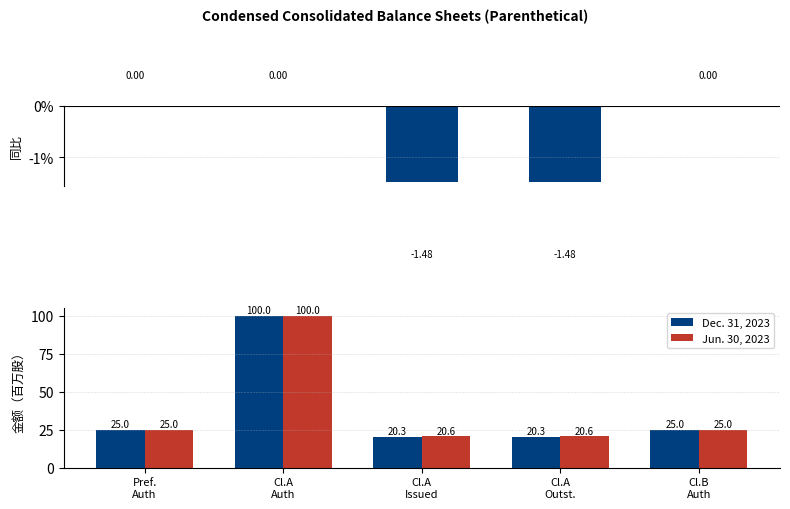

Between Cl.A
Issued and Cl.B
Auth, which is larger?

Cl.B
Auth